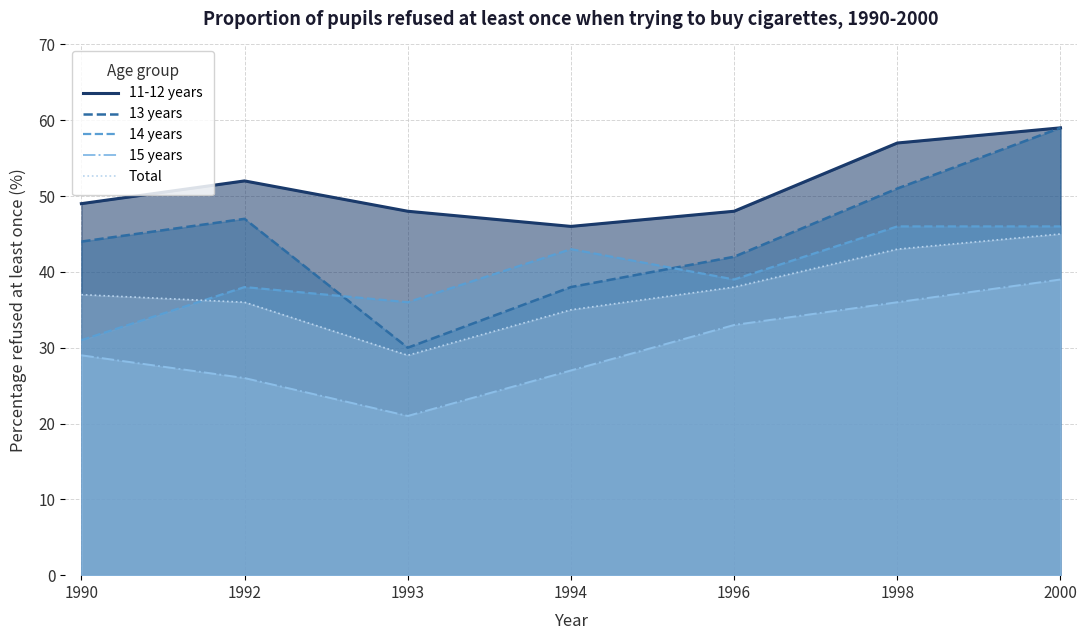

True or false: 13 years and Total cross at least once.

False